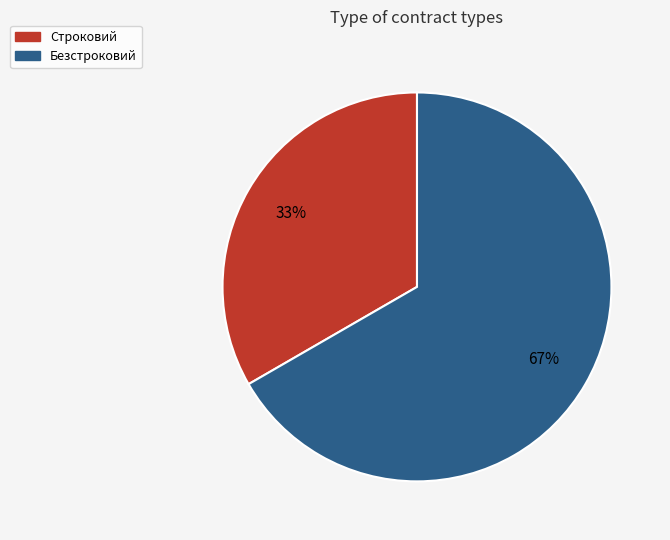

Which has a higher value, Строковий or Безстроковий?

Безстроковий